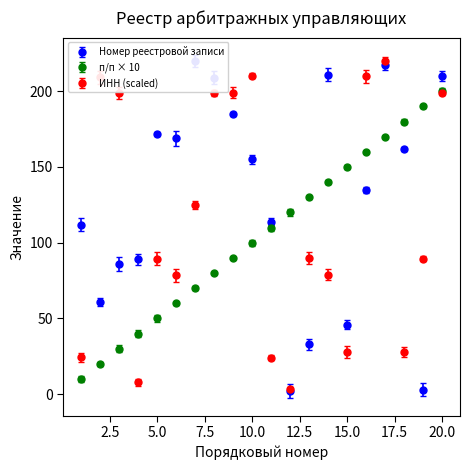

True or false: ИНН (scaled) has a value of 27.7 at 15.0.

True